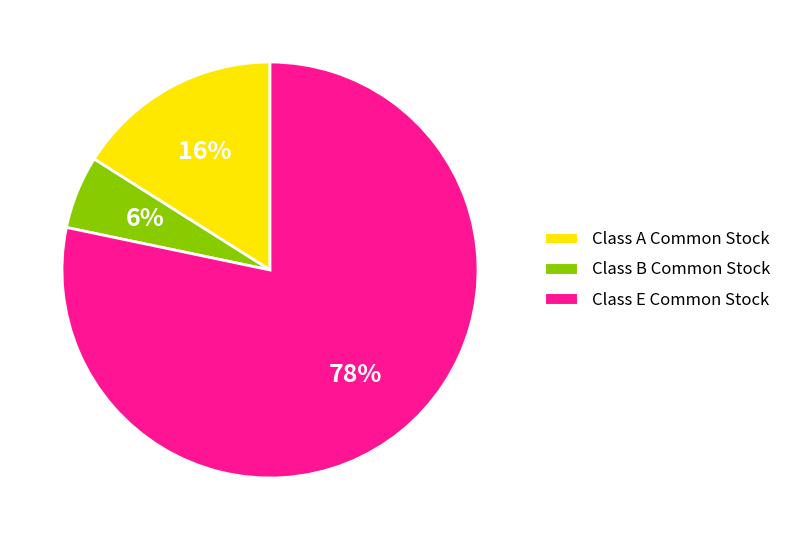

Count the number of slices in the pie.

3